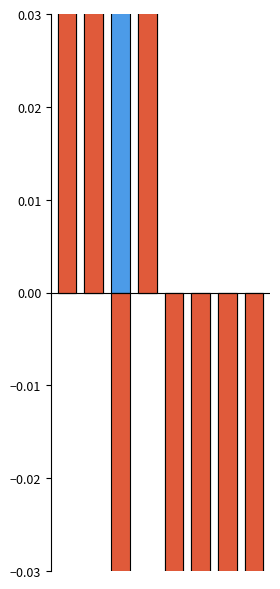

How many values in BMI_norm are above zero?

3